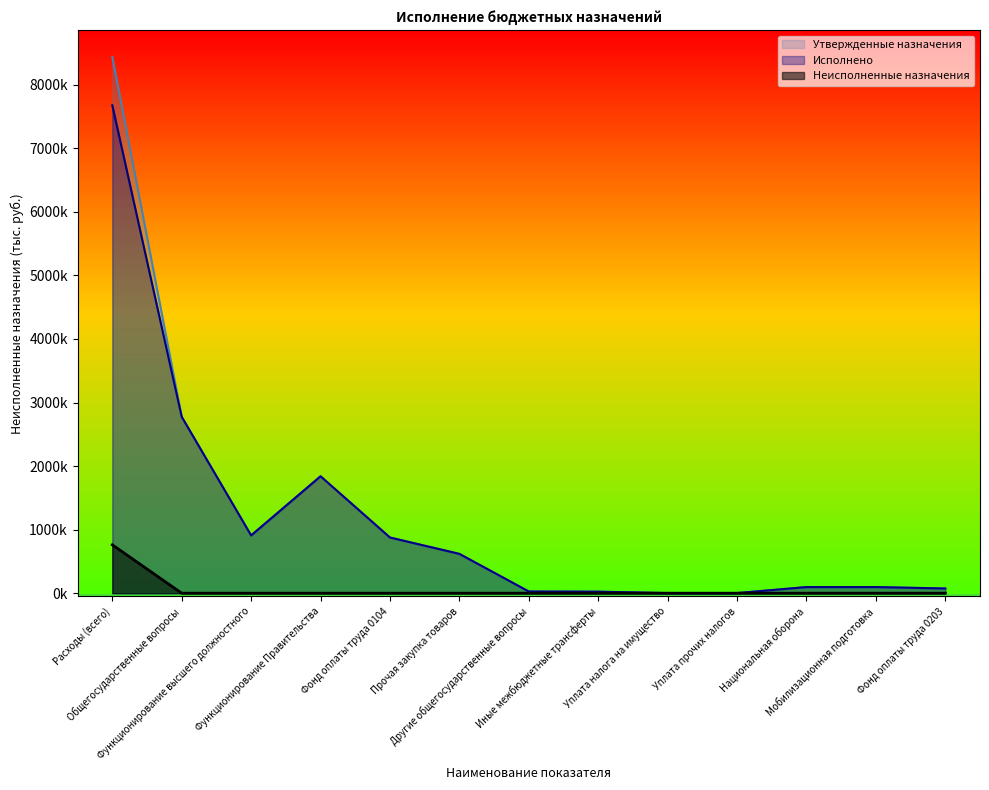

Reading left to right, extract all data points from this chart.

Расходы (всего)=761055.7	Общегосударственные вопросы=0.0	Функционирование высшего должностного=0.0	Функционирование Правительства=0.0	Фонд оплаты труда 0104=0.0	Прочая закупка товаров=0.0	Другие общегосударственные вопросы=0.0	Иные межбюджетные трансферты=0.0	Уплата налога на имущество=0.0	Уплата прочих налогов=0.0	Национальная оборона=0.0	Мобилизационная подготовка=0.0	Фонд оплаты труда 0203=0.0